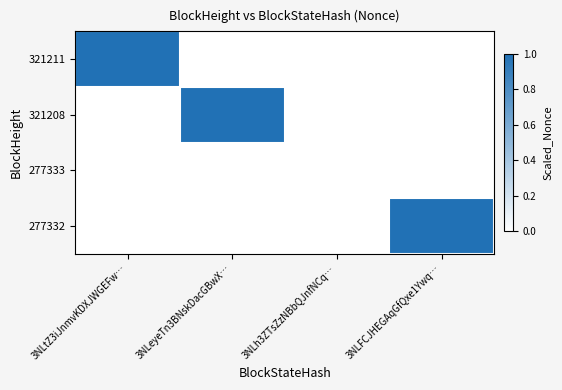

Reading left to right, what are all the values shown in this chart?

321211: 3NLtZ3iJnmvKDXJWGEFw…=1	3NLeyeTn3BNskDacGBwX…=0	3NLh3ZTsZzNBbQJnfNCq…=0	3NLFCJHEGAqGfQxe1Ywq…=0
321208: 3NLtZ3iJnmvKDXJWGEFw…=0	3NLeyeTn3BNskDacGBwX…=1	3NLh3ZTsZzNBbQJnfNCq…=0	3NLFCJHEGAqGfQxe1Ywq…=0
277333: 3NLtZ3iJnmvKDXJWGEFw…=0	3NLeyeTn3BNskDacGBwX…=0	3NLh3ZTsZzNBbQJnfNCq…=0	3NLFCJHEGAqGfQxe1Ywq…=0
277332: 3NLtZ3iJnmvKDXJWGEFw…=0	3NLeyeTn3BNskDacGBwX…=0	3NLh3ZTsZzNBbQJnfNCq…=0	3NLFCJHEGAqGfQxe1Ywq…=1